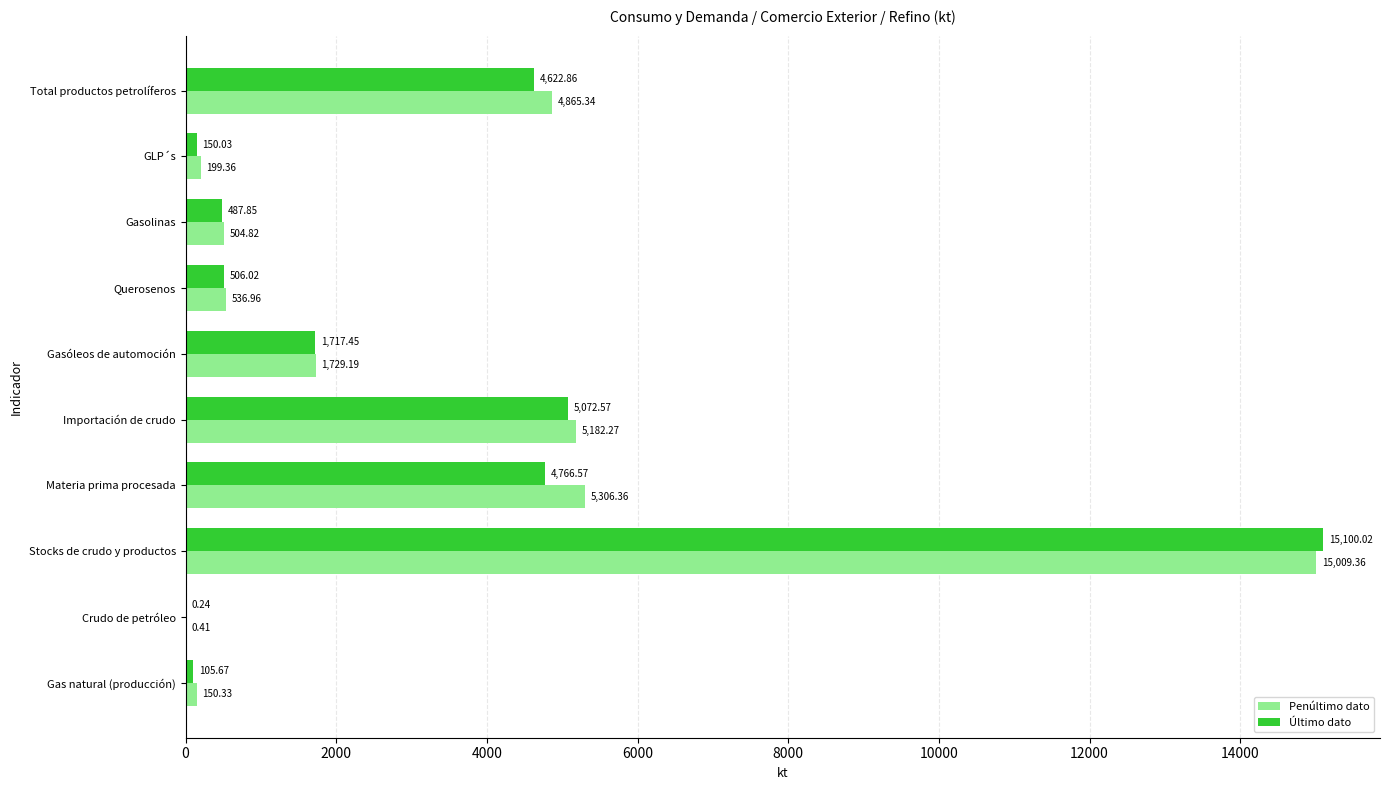

Is the value of Penúltimo dato at Querosenos greater than the value of Último dato at Gas natural (producción)?

Yes